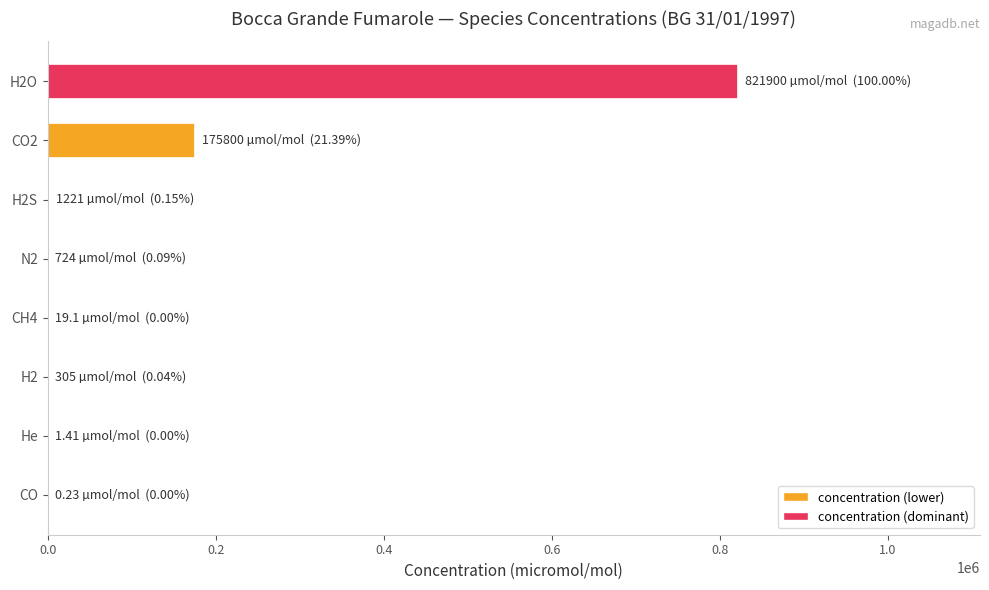

Are the bars horizontal?

Yes